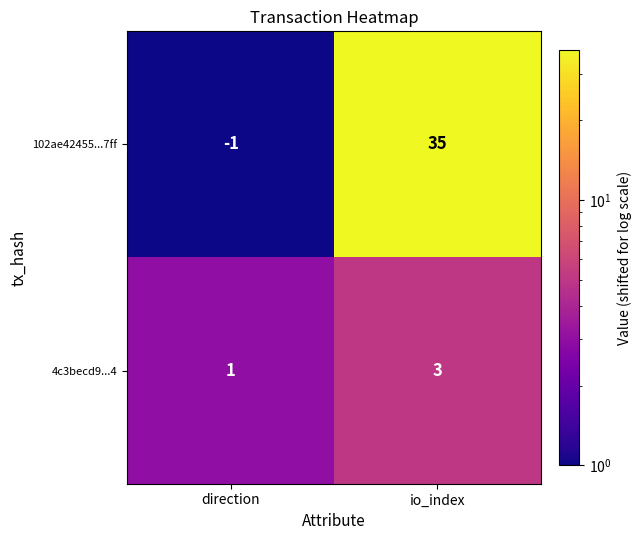

The 4c3becd9...4 series shows 2 at io_index. True or false?

False